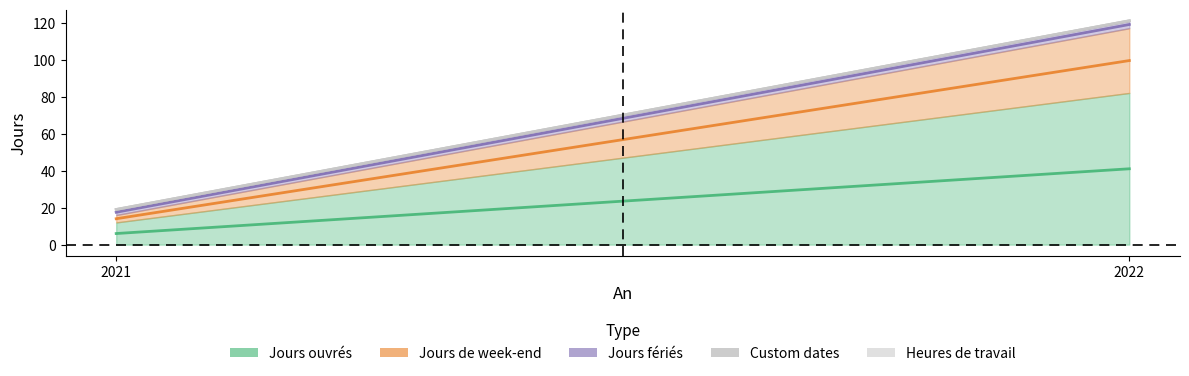

What is the difference between the highest and lowest values at 2022?

82